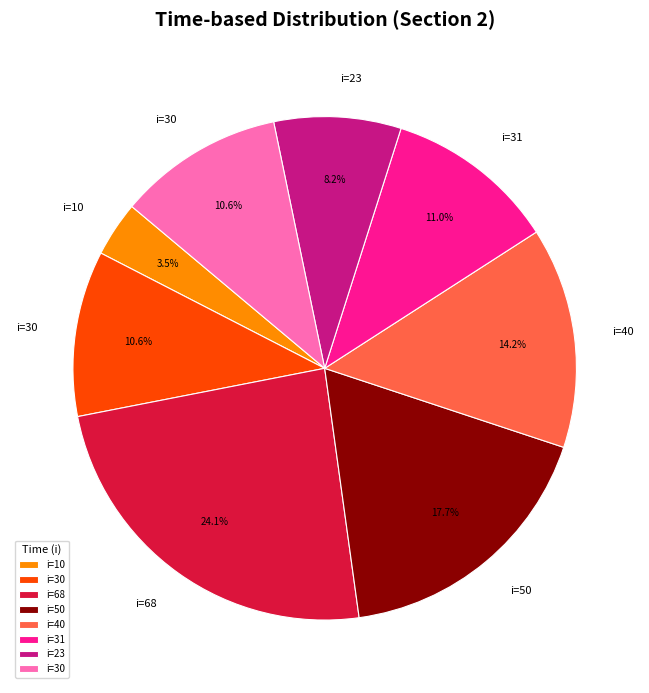

Is there any slice that represents more than half of the pie?

No